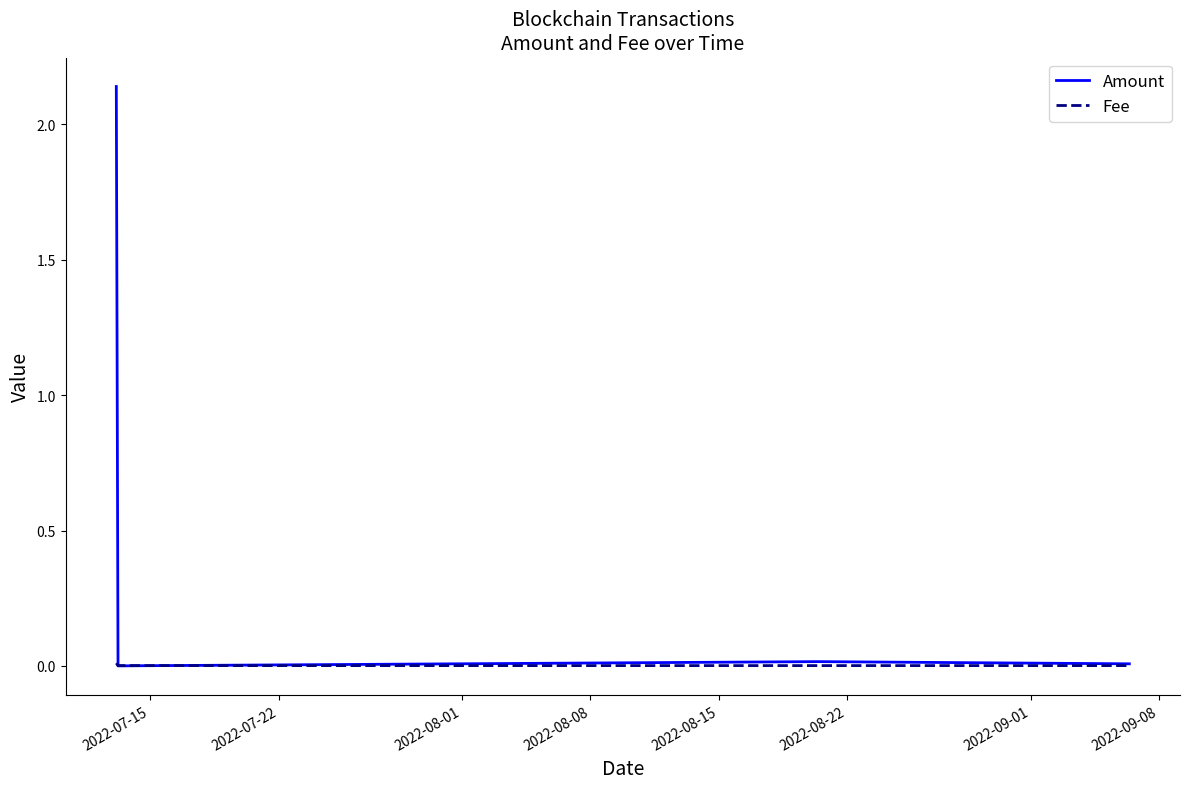

List the series in order of their peak value, highest first.

Amount, Fee